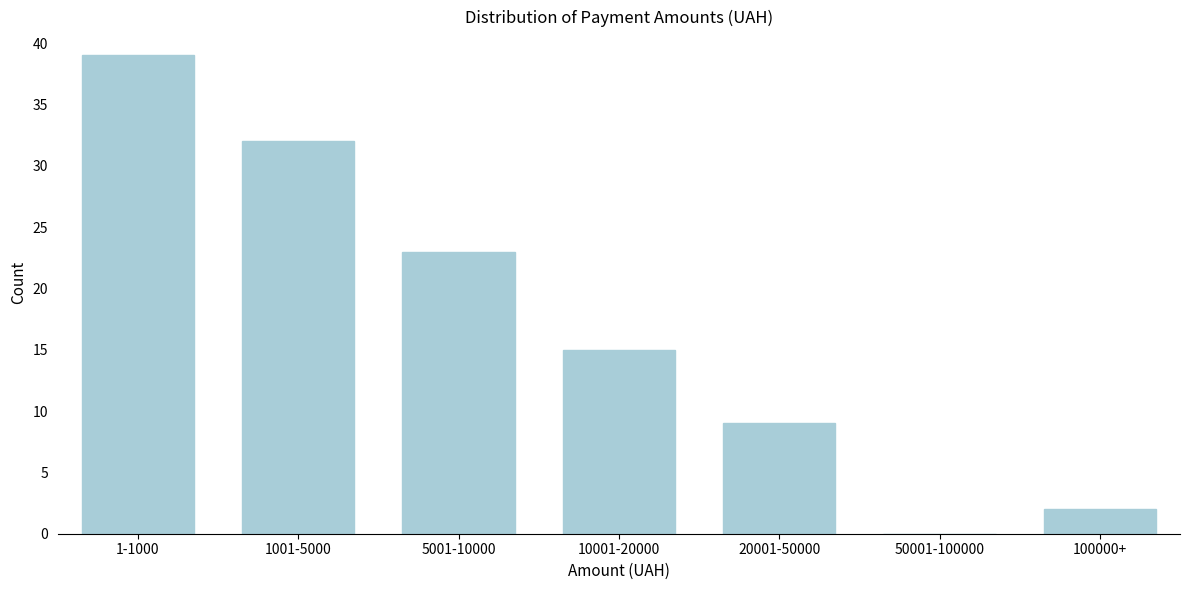

Reading right to left, list all the values displayed in this chart.

100000+=2	50001-100000=0	20001-50000=9	10001-20000=15	5001-10000=23	1001-5000=32	1-1000=39